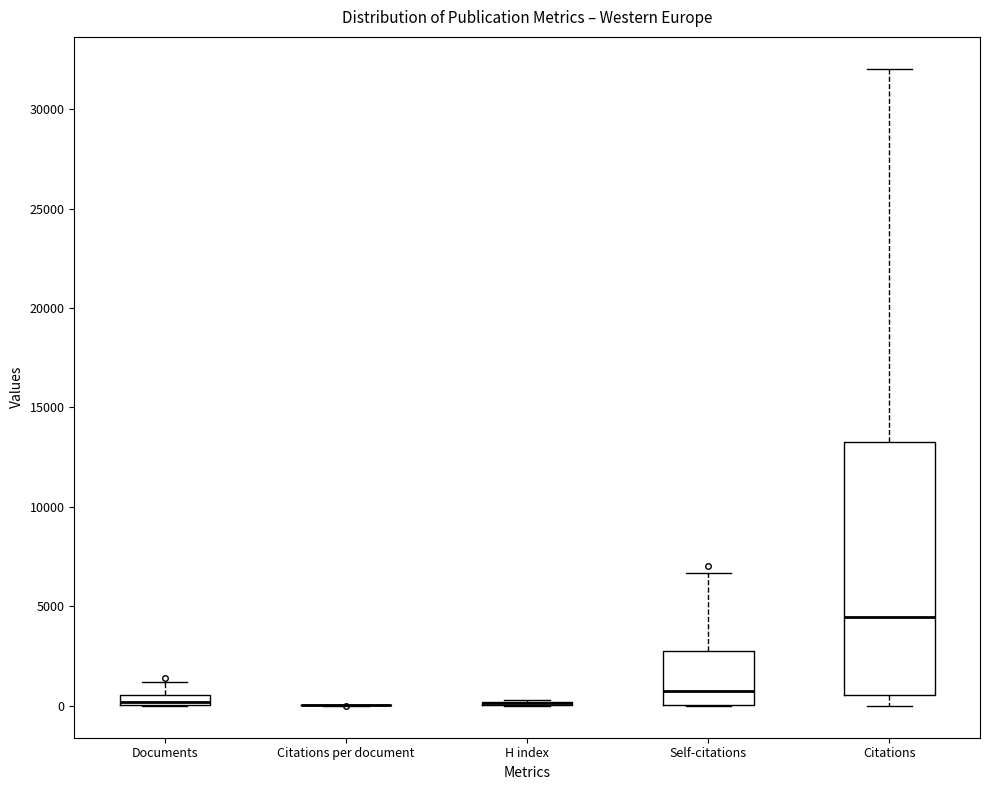

Which box is the tallest, from its lower edge to its upper edge?

Citations